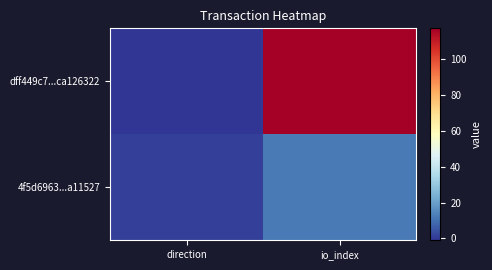

Rank the series by their maximum value, from lowest to highest.

4f5d6963...a11527, dff449c7...ca126322